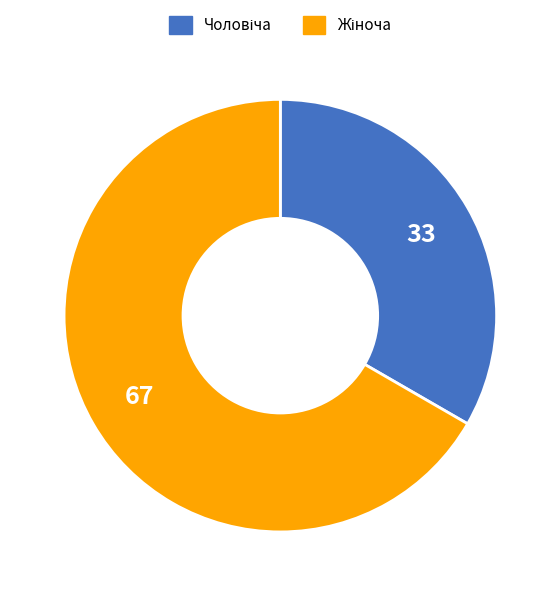

Is there a majority slice in this chart?

Yes